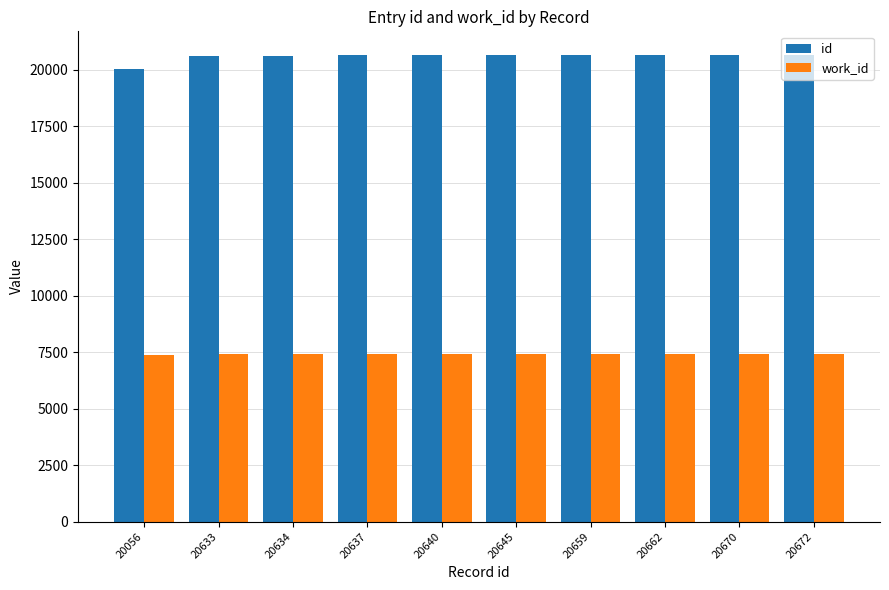

List the series in order of their peak value, lowest first.

work_id, id